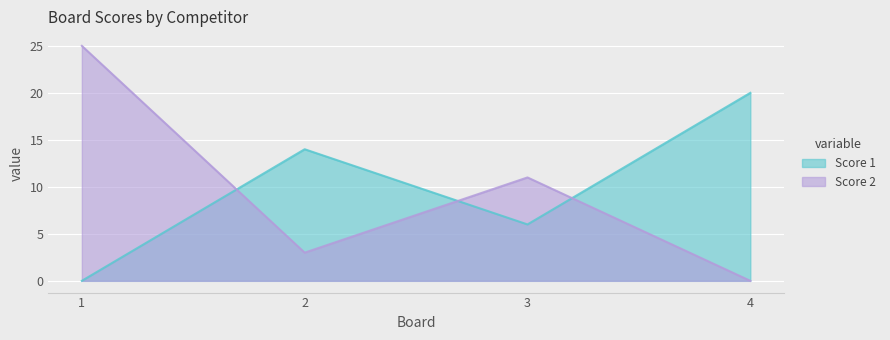

What is the difference between the Score 1 values at 1 and 4?

20